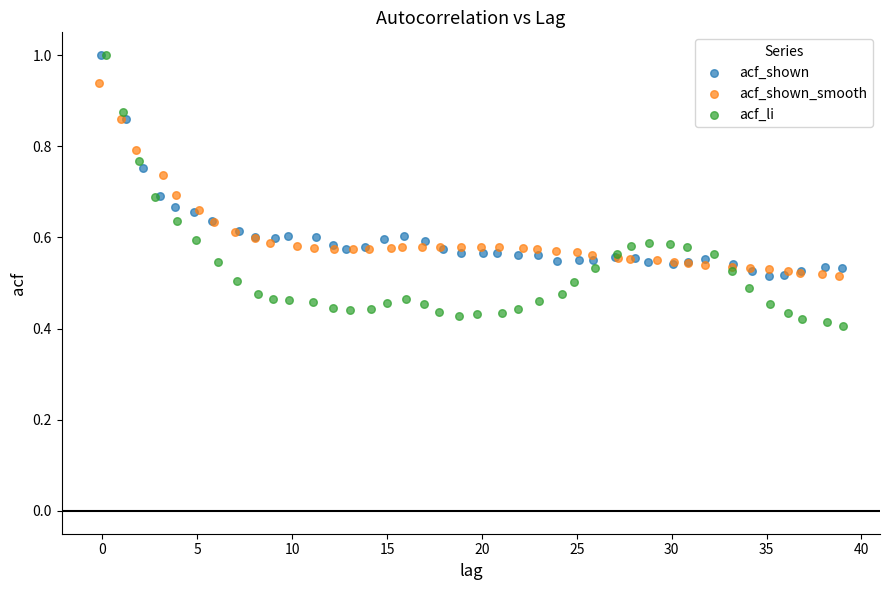

What are all the series names shown in the legend?

acf_shown, acf_shown_smooth, acf_li